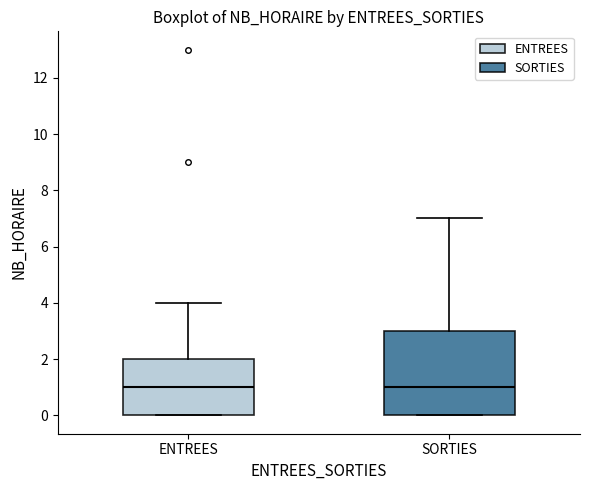

Reading left to right, read every box against the y-axis: the position of its median line, the range the box covers, and the ends of its whiskers. The values are not printed on the chart, so give them approximately, as read against the axis.

ENTREES: median 1, box 0 to 2, whiskers 0 to 4
SORTIES: median 1, box 0 to 3, whiskers 0 to 7